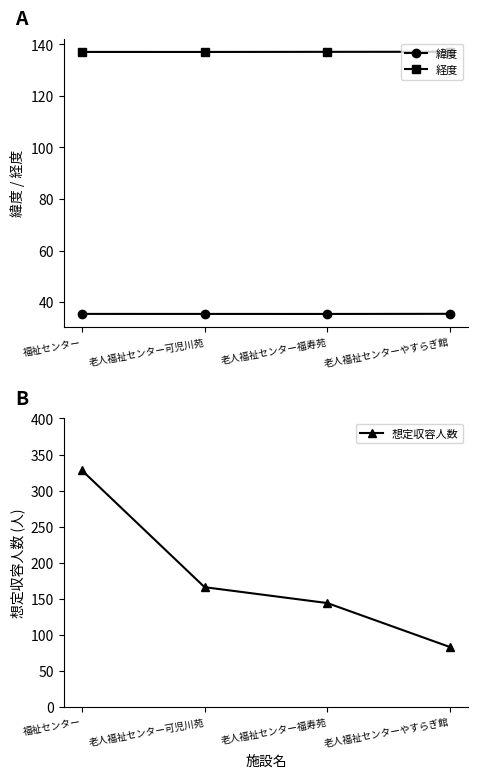

Which label corresponds to the smallest value in the chart?

老人福祉センター福寿苑